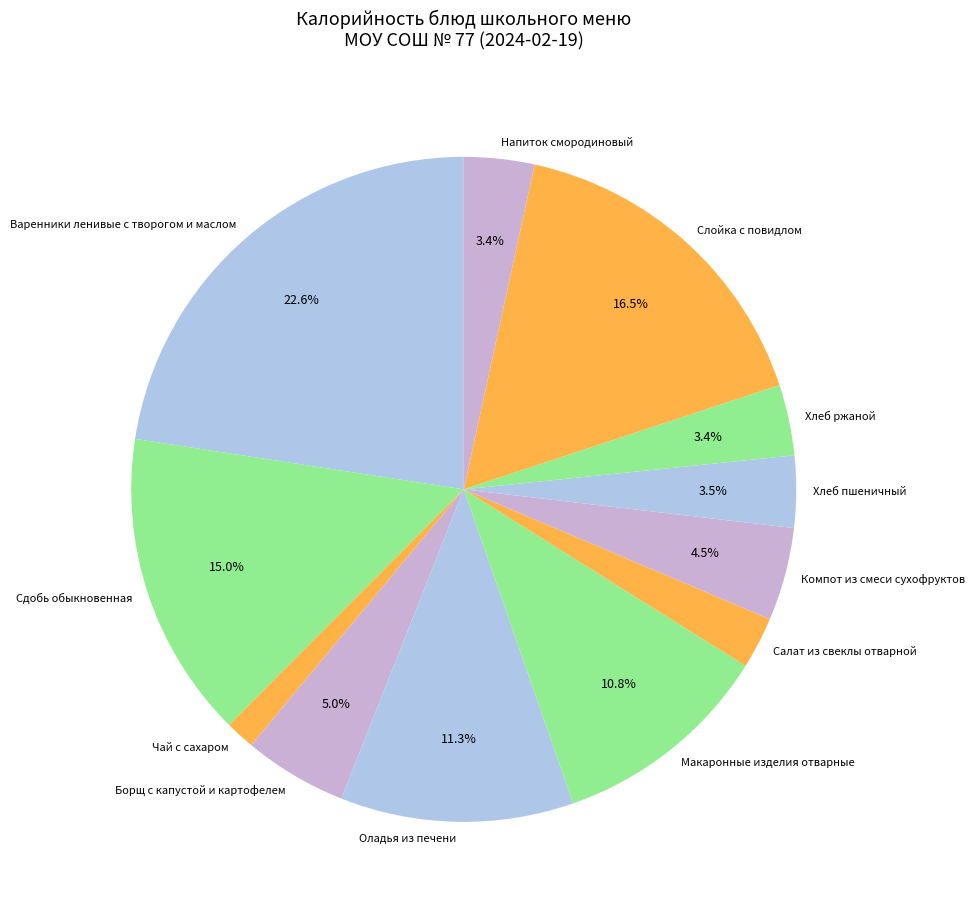

Combined, do Оладья из печени and Слойка с повидлом account for over 50%?

No